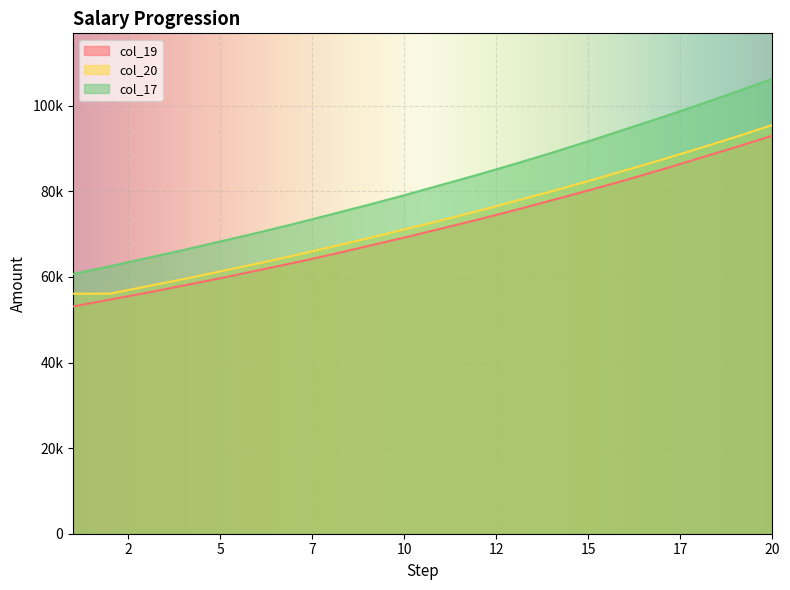

What is the highest value of the col_17 series?

106300